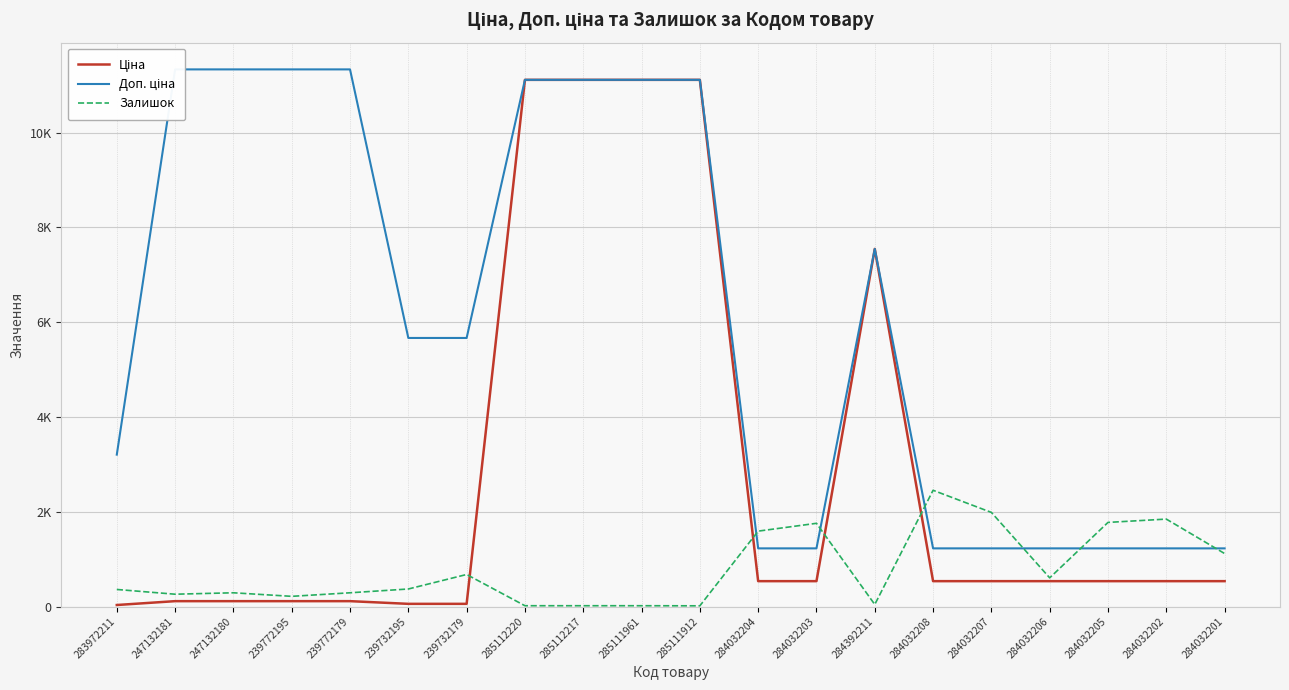

What is the sum of the Ціна values at 285112220 and 284032206?

11649.0